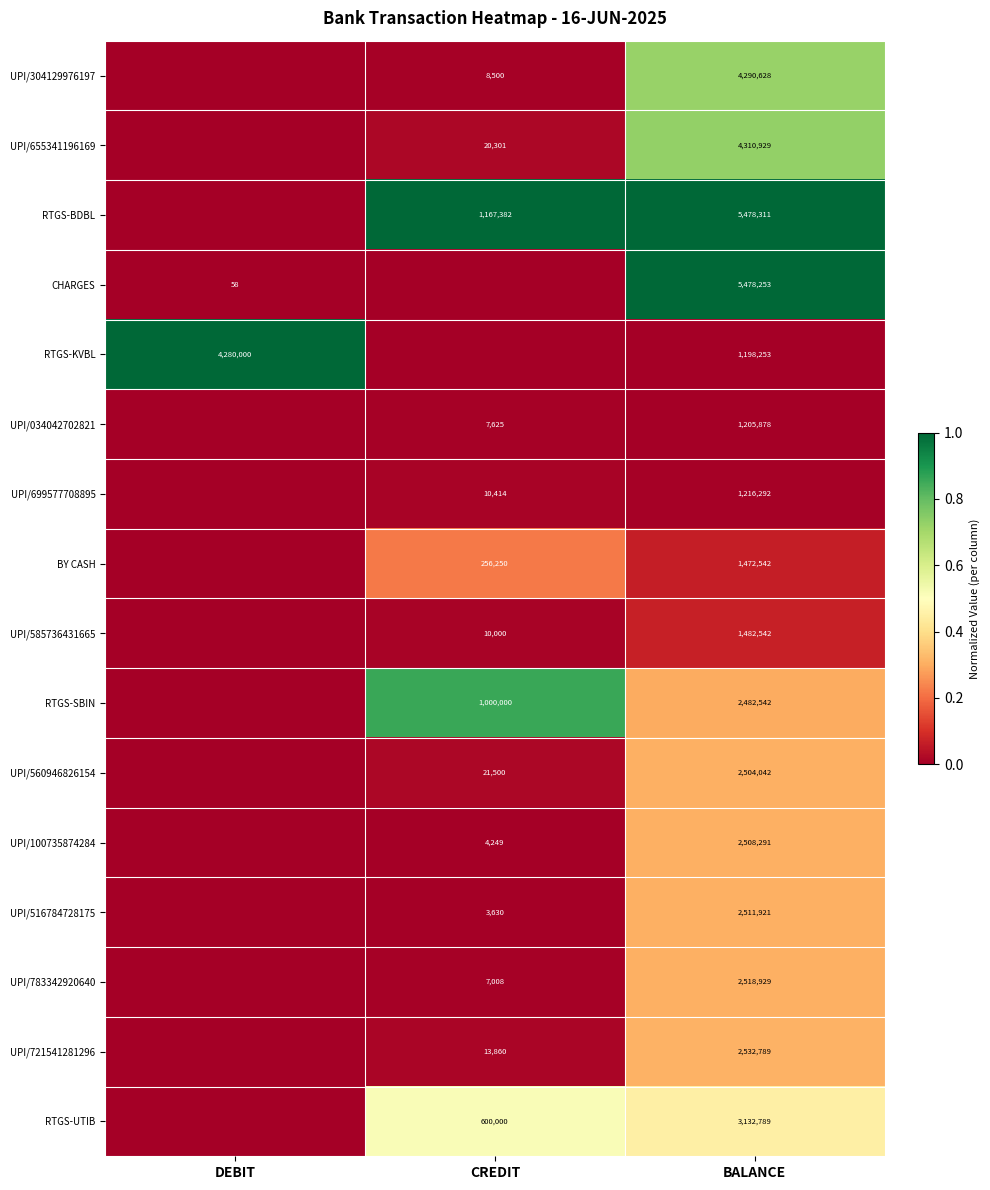

What is the difference between the RTGS-BDBL values at CREDIT and BALANCE?

4310929